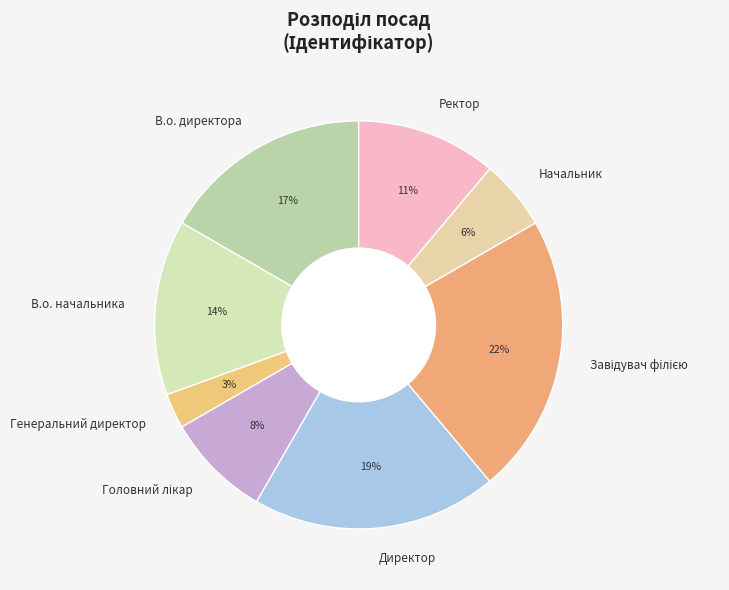

The Генеральний директор slice represents 15% of the pie. True or false?

False